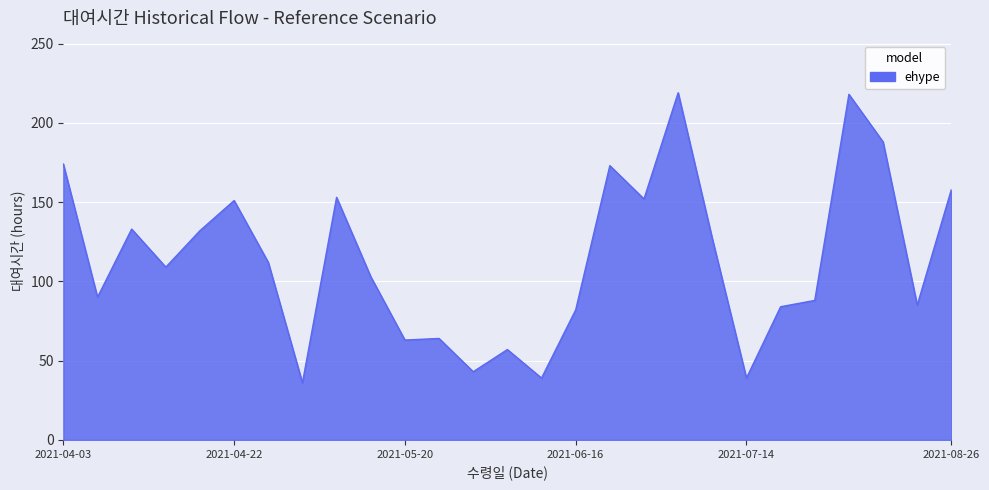

What is the minimum value shown in the chart?

36